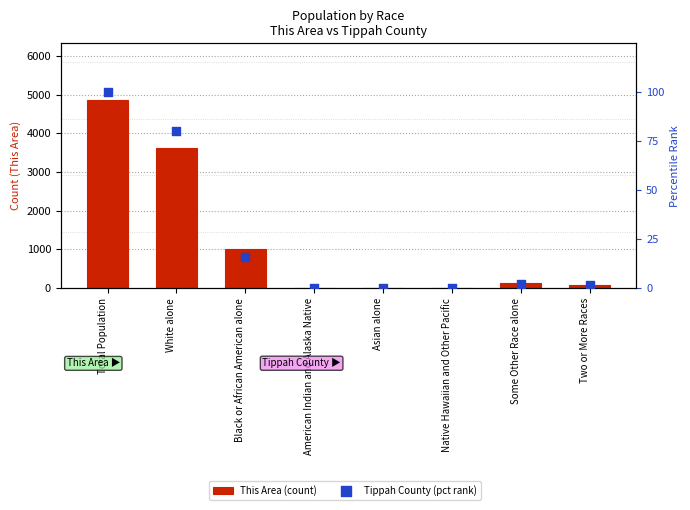

At which category is the sum across all series the highest?

Total Population